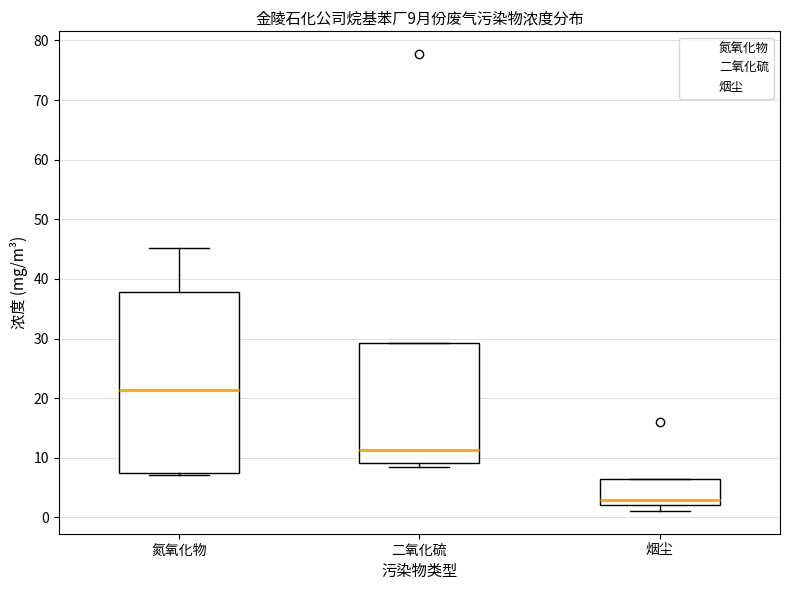

Which box's median line is the highest?

氮氧化物